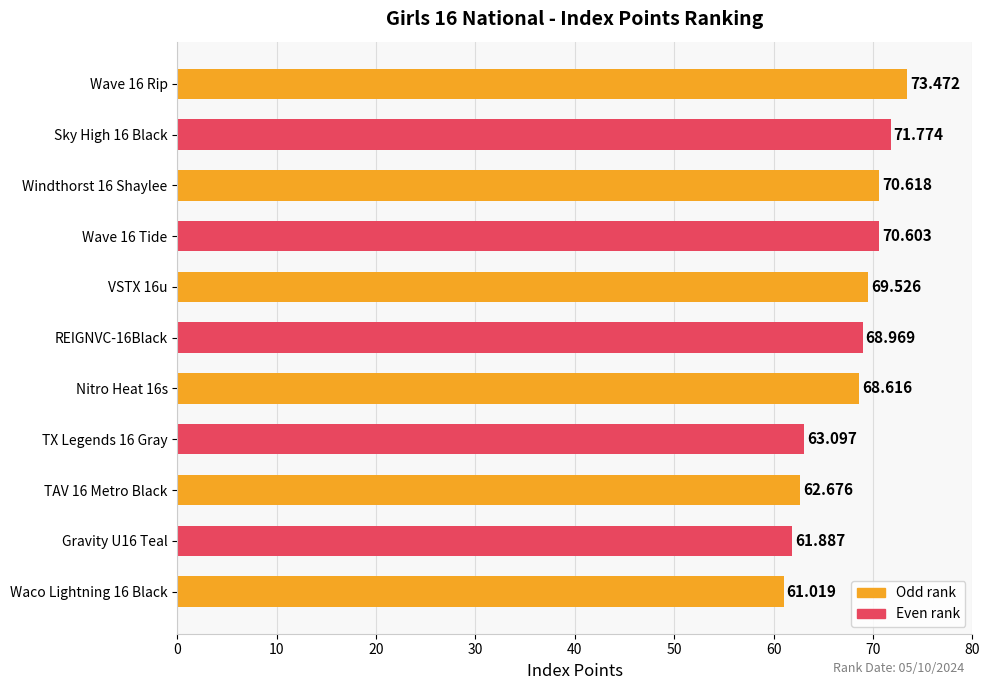

What is the difference between the maximum and minimum values?

12.5